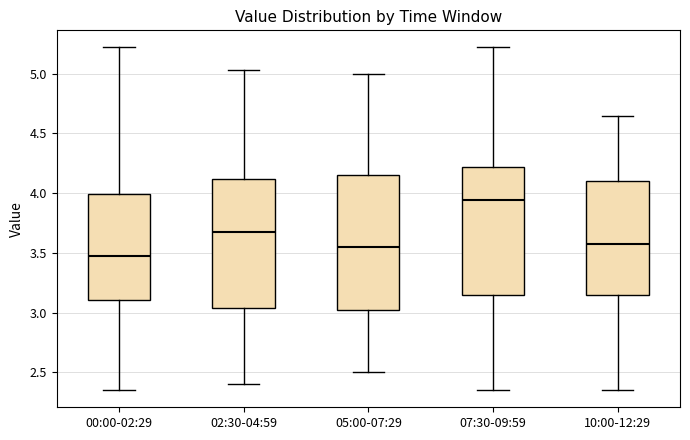

Reading left to right, read every box against the y-axis: the position of its median line, the range the box covers, and the ends of its whiskers. The values are not printed on the chart, so give them approximately, as read against the axis.

00:00-02:29: median 3.50, box 3.10 to 4.00, whiskers 2.35 to 5.20
02:30-04:59: median 3.70, box 3.05 to 4.10, whiskers 2.40 to 5.05
05:00-07:29: median 3.55, box 3.05 to 4.15, whiskers 2.50 to 5.00
07:30-09:59: median 3.95, box 3.15 to 4.20, whiskers 2.35 to 5.20
10:00-12:29: median 3.60, box 3.15 to 4.10, whiskers 2.35 to 4.65